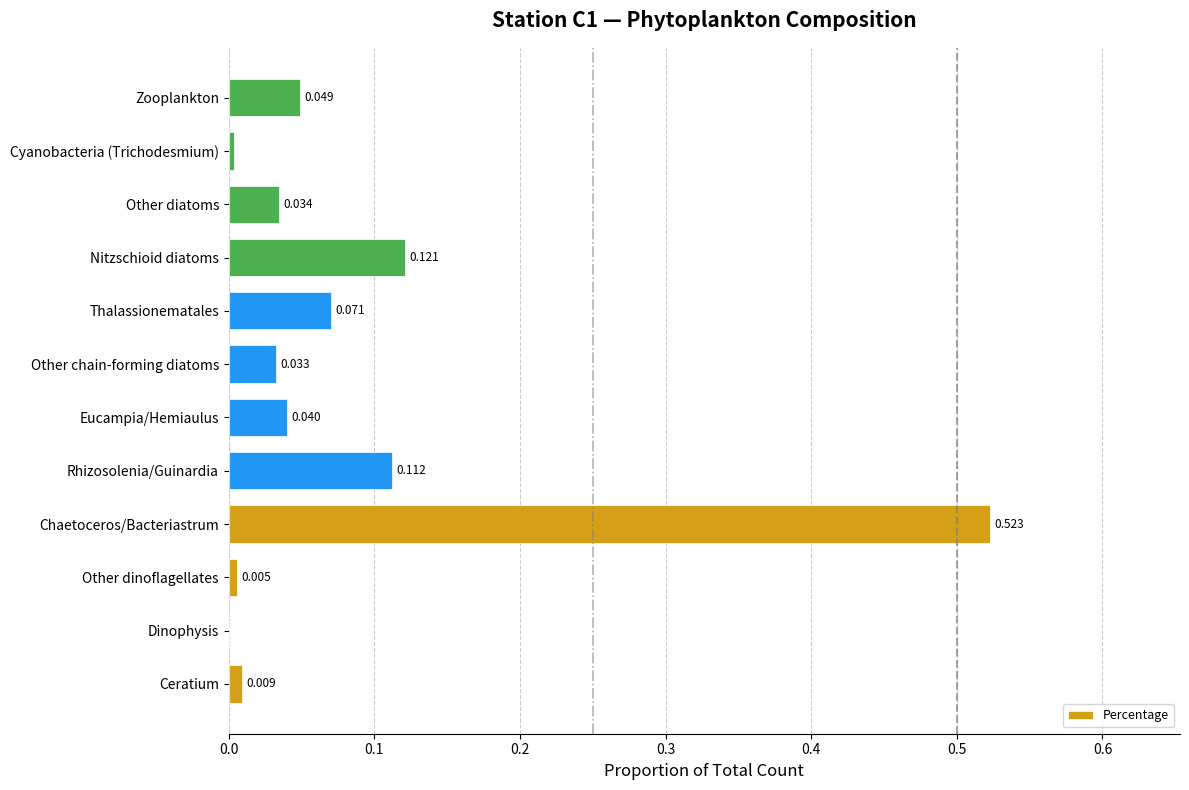

Where is the data nearest to the value 0?

Dinophysis